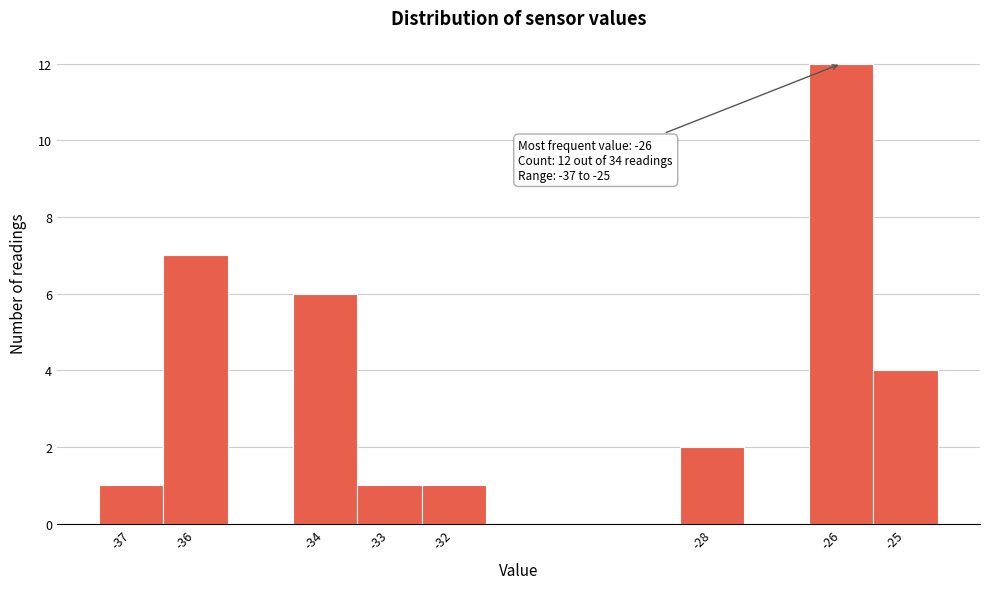

Over which range of the x-axis is the bar tallest?

-26.5 to -25.5